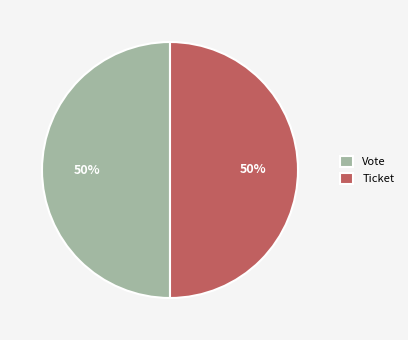

Count the number of slices in the pie.

2